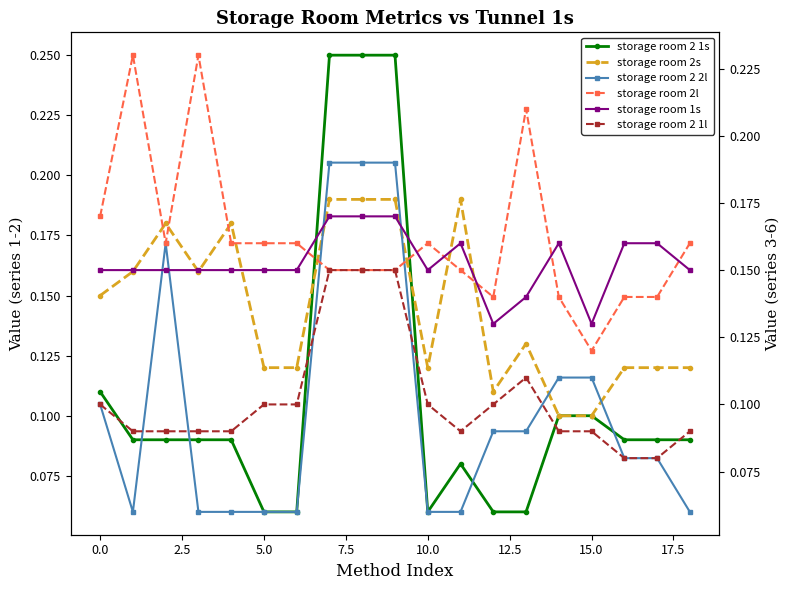

Count the storage room 2l values in the range 0 to 1.

19